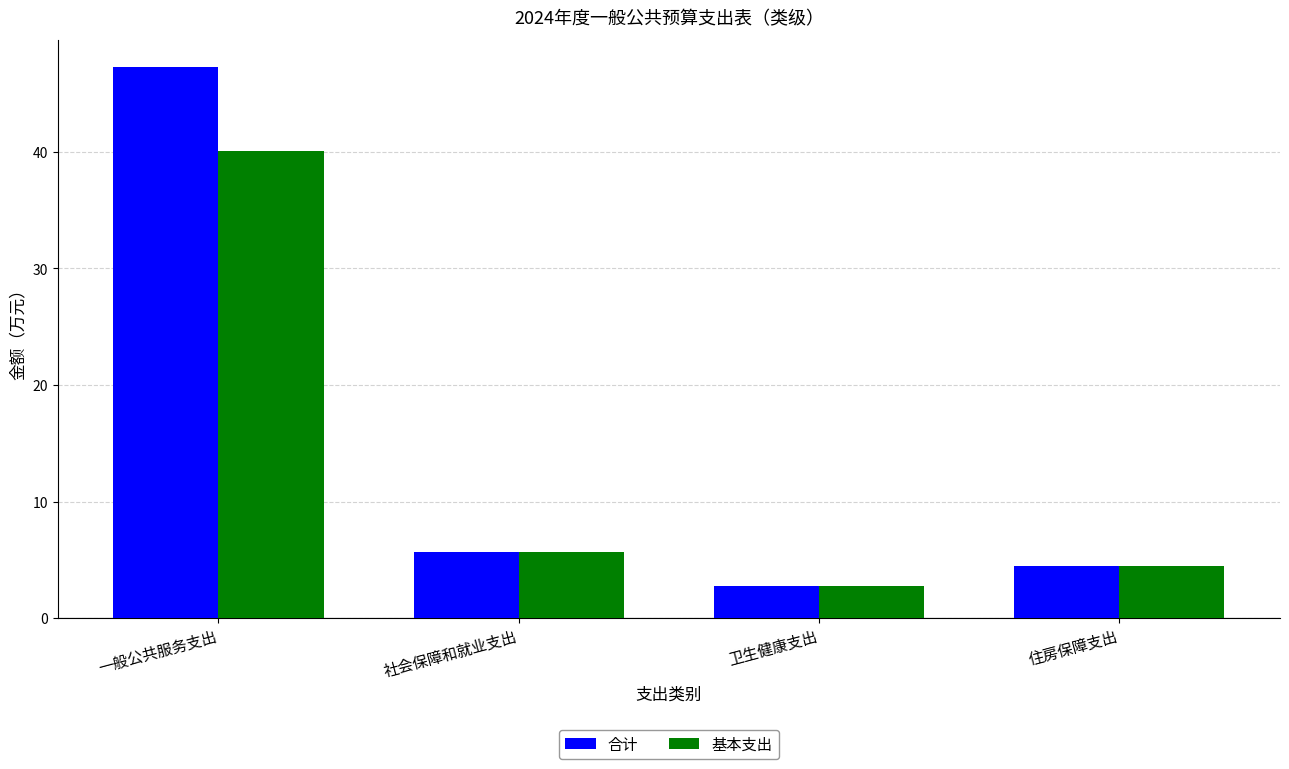

What is the label of the 1st bar from the right?

住房保障支出